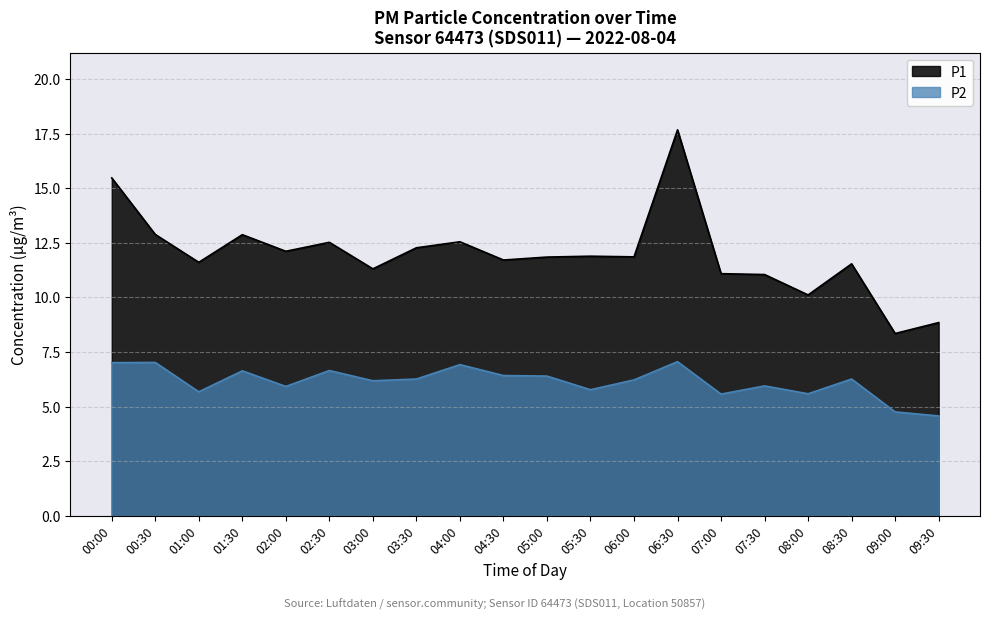

What is the difference between the P1 values at 02:00 and 05:00?

0.3